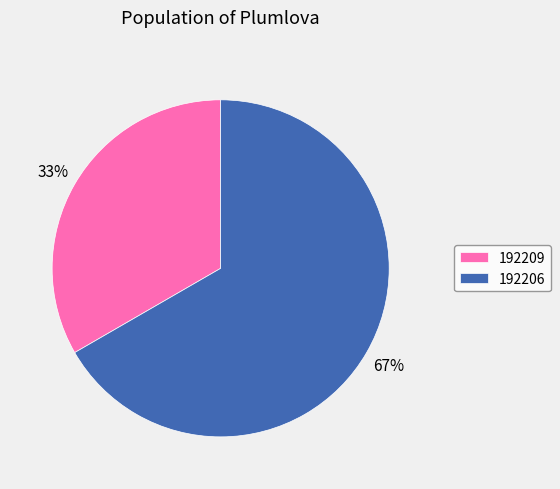

To the nearest percent, what is the combined percentage of 192209 and 192206?

100%